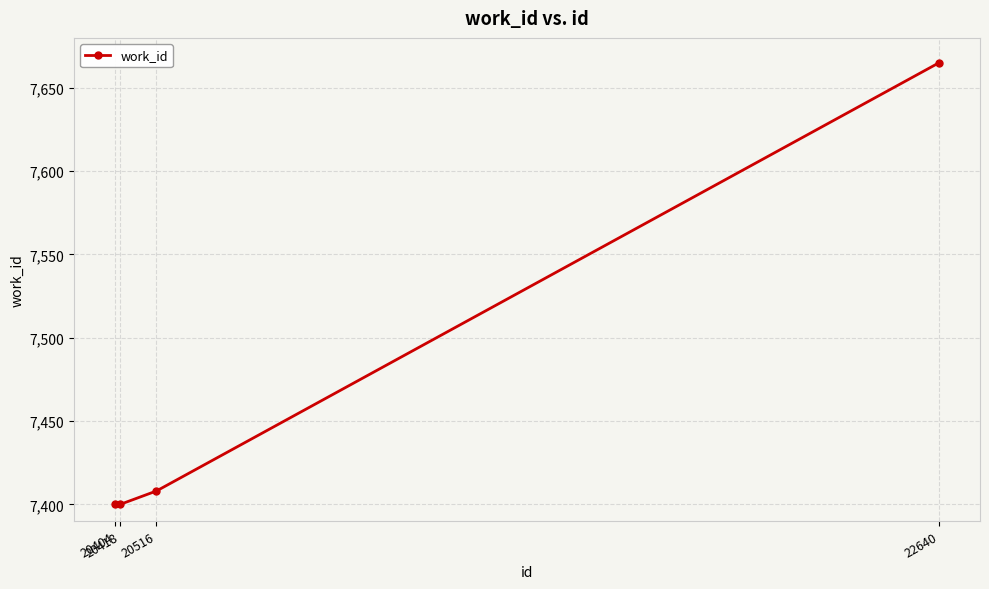

What is the sum of the values at 20418 and 22640?

15065